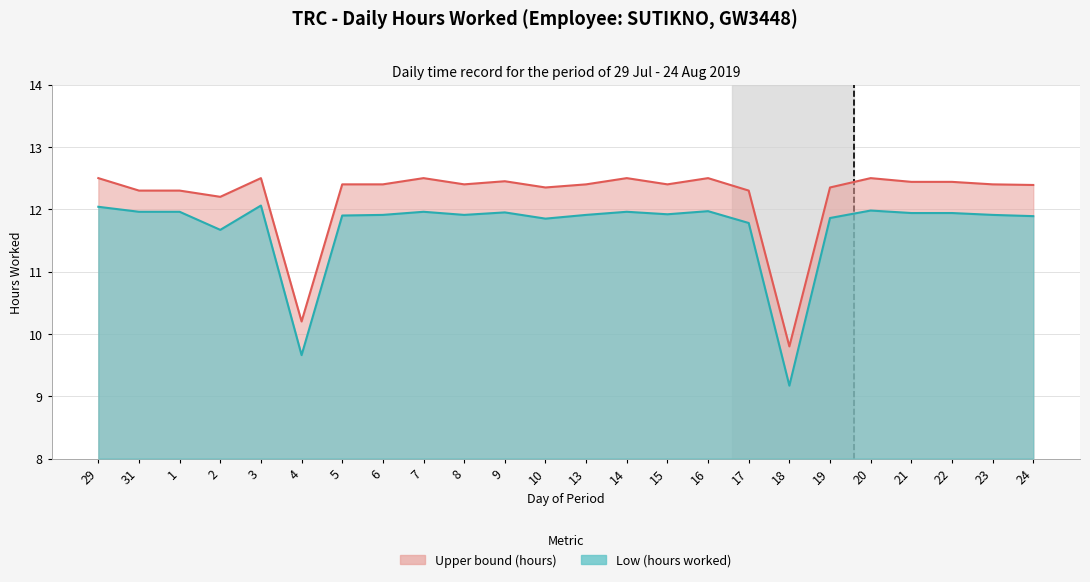

How many interior local peaks does the Upper bound line series have?

6